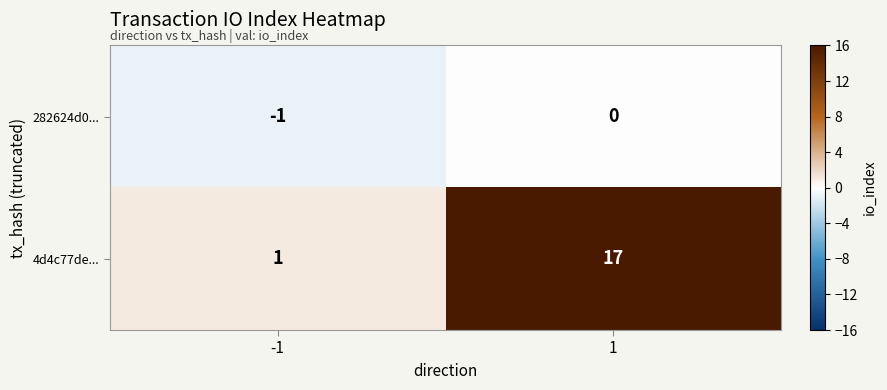

What is the sum of the 4d4c77de... values at 1 and -1?

18